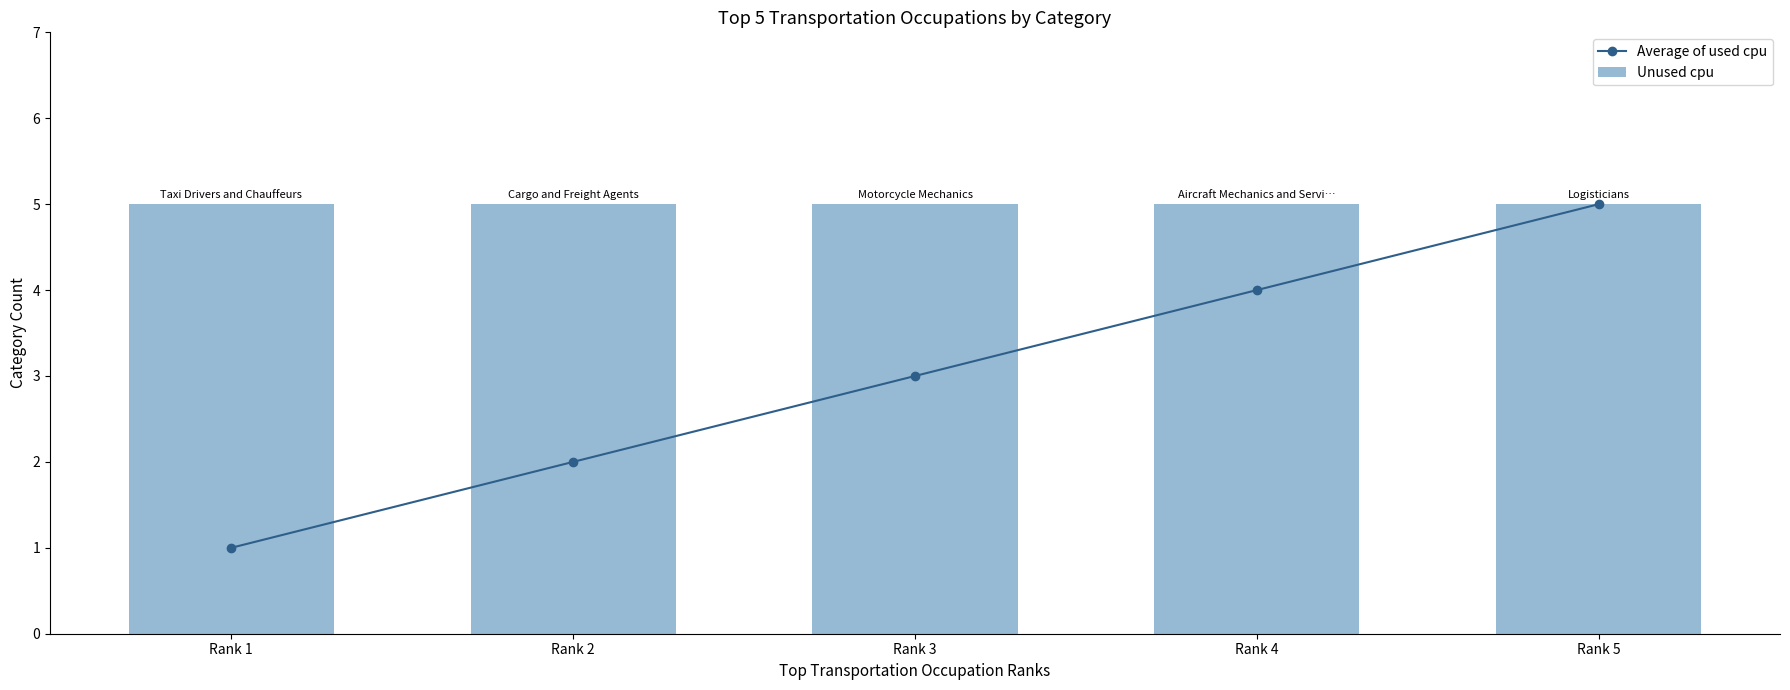

The value of Average of used cpu at Rank 1 is 1. True or false?

False